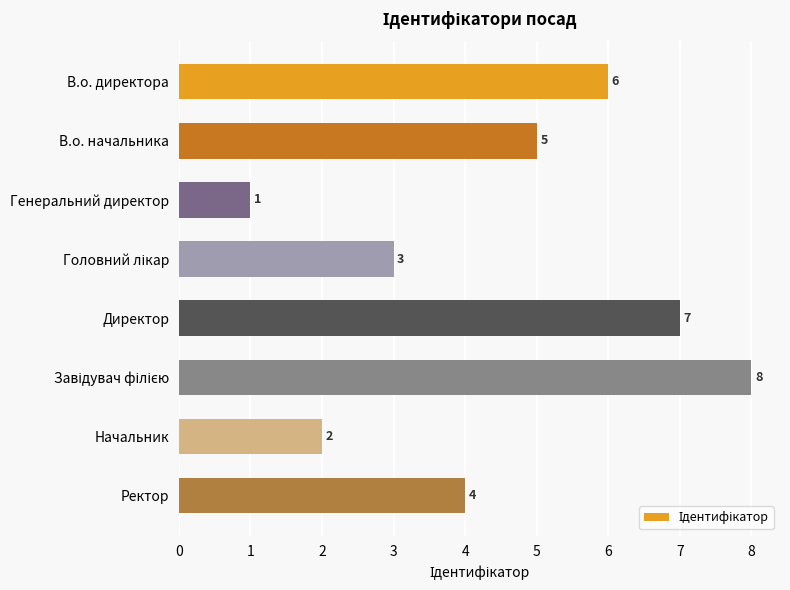

What is the greatest value displayed?

8